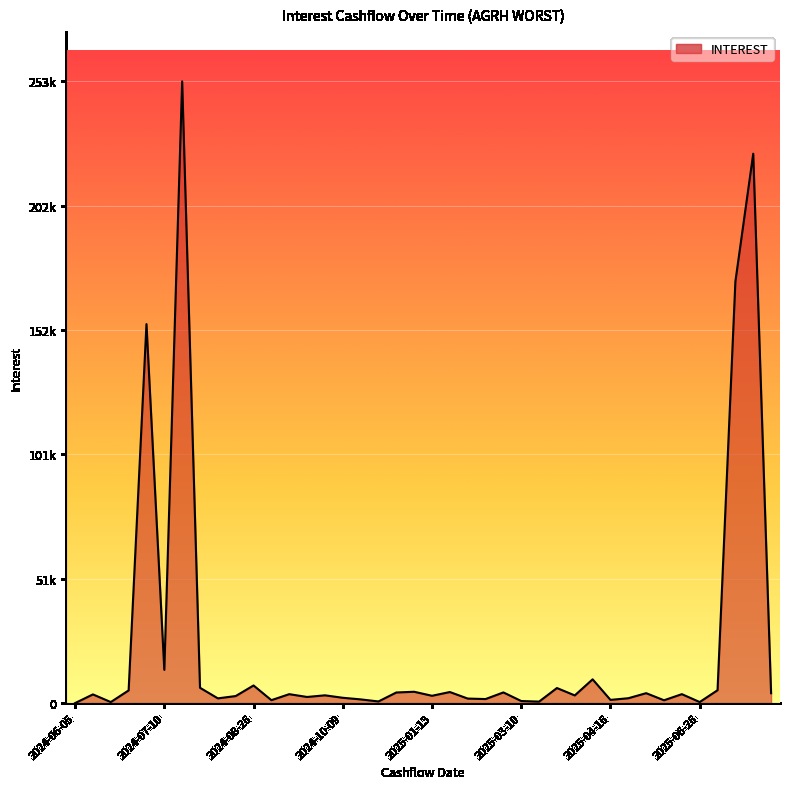

Does the chart have visible grid lines?

Yes